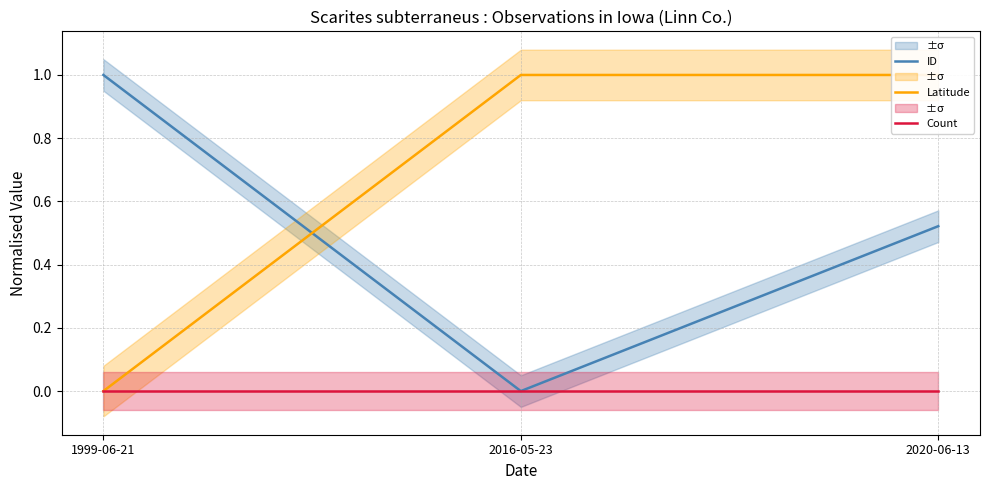

What is the label of the 1st point from the right?

2020-06-13